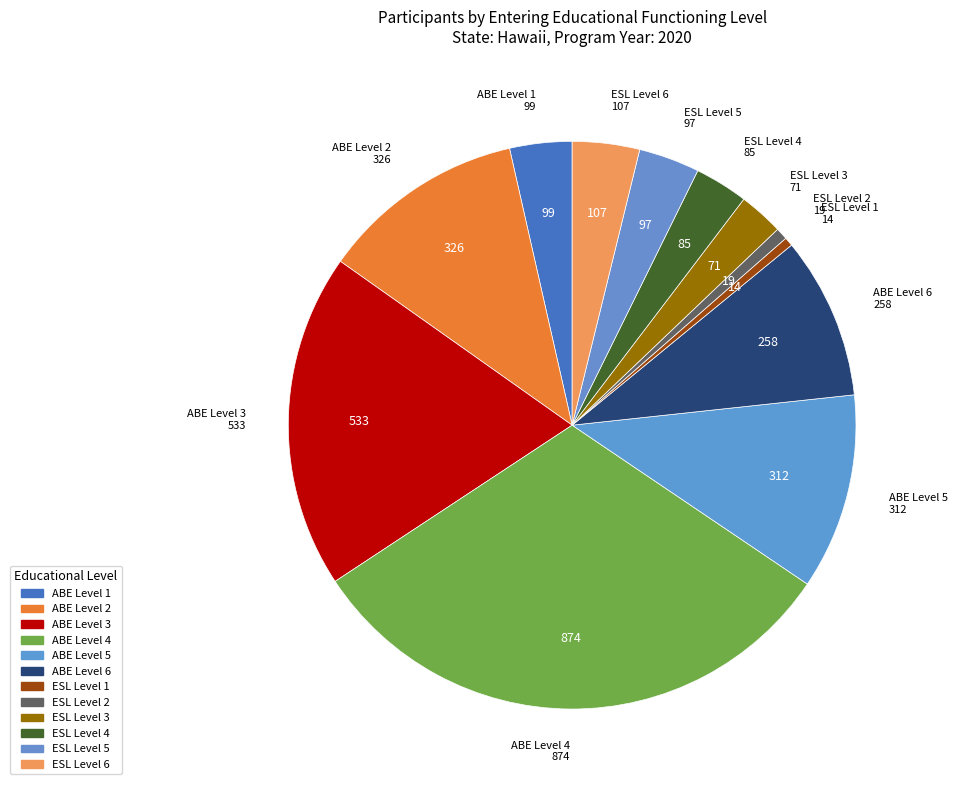

How many slices are in this pie chart?

12